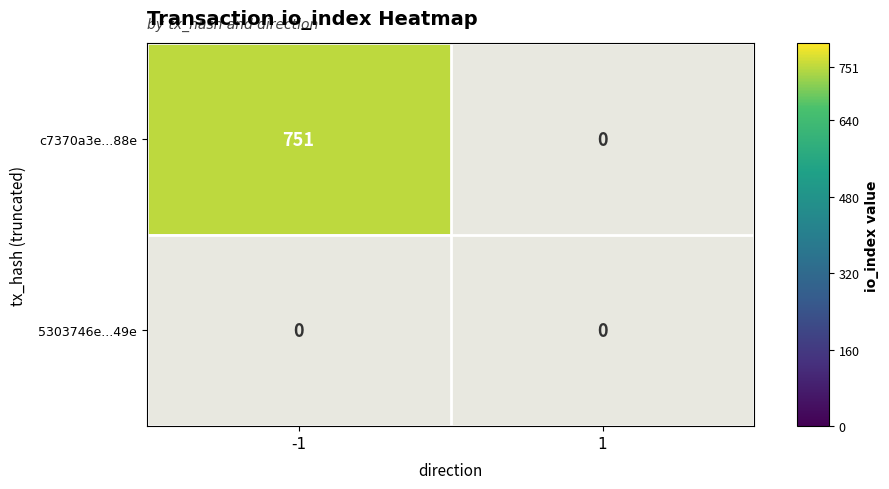

What is the total value across all series at direction_-1?

751